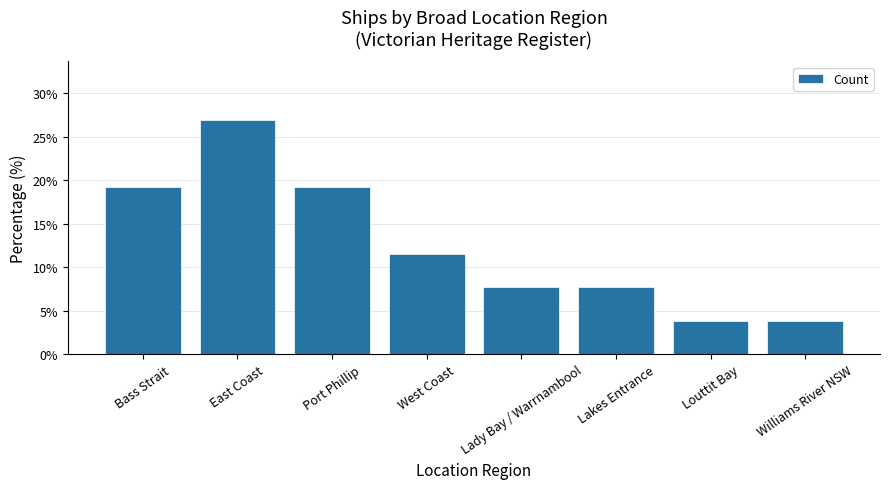

Are the bars horizontal?

No